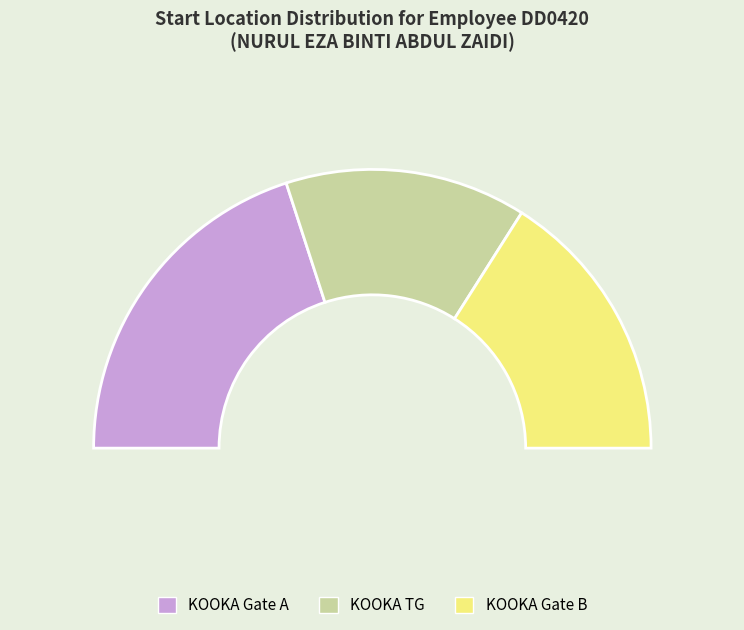

To the nearest percent, what is the average slice percentage?

33%